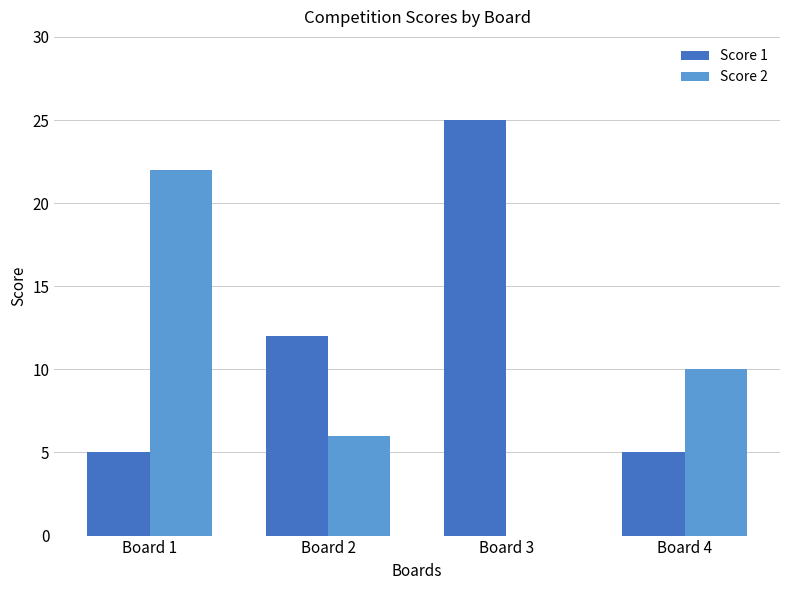

What is the sum of all Score 1 values?

47